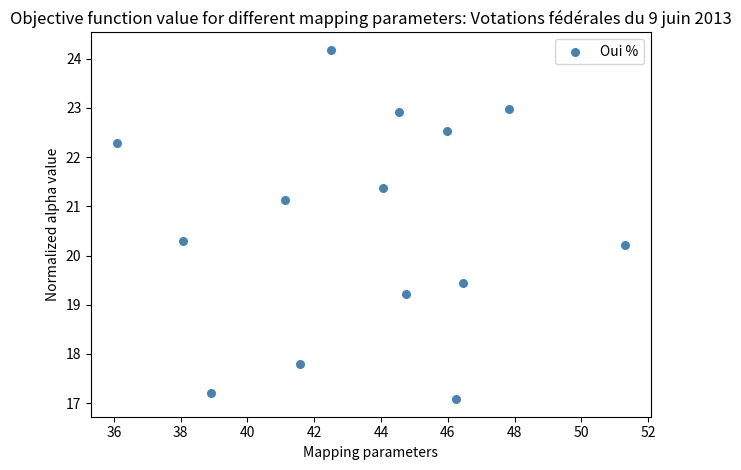

What is the range of X values (max minus min)?

15.2